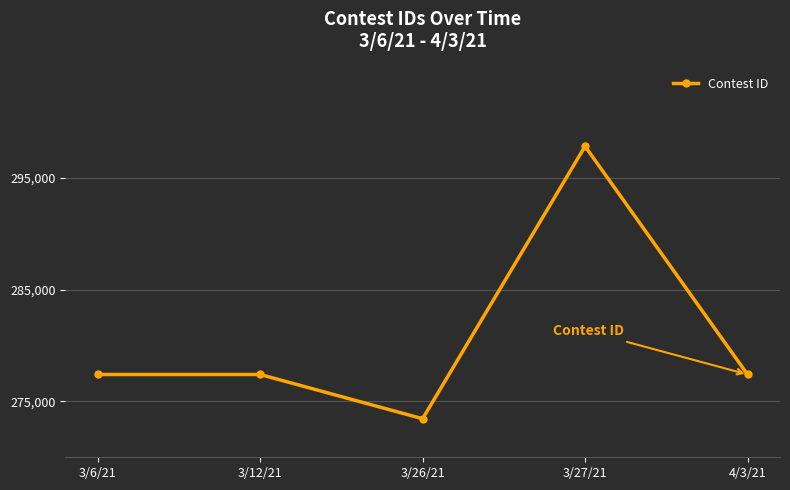

At which category does the chart reach its minimum across all series?

3/26/21